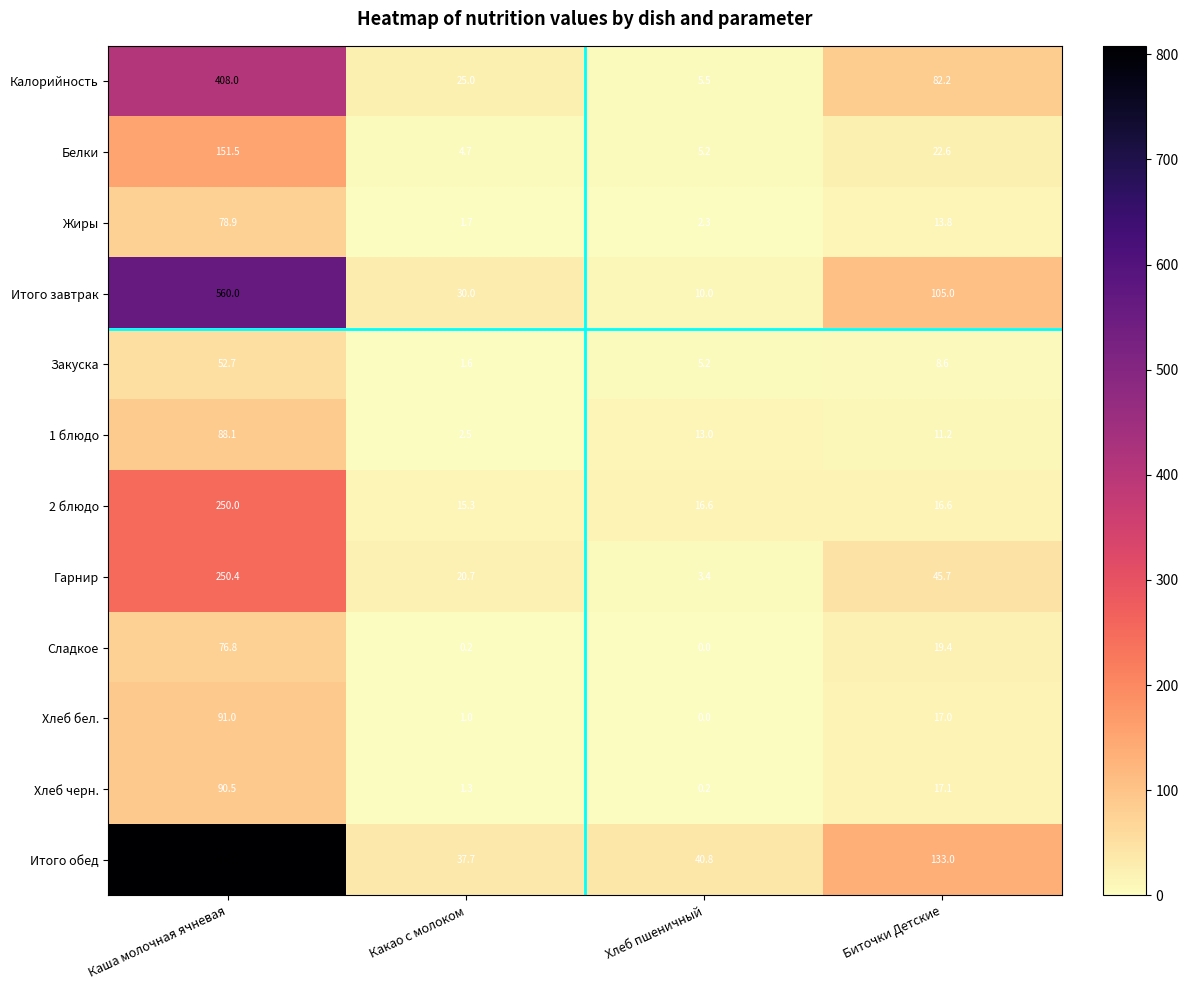

Which series has the largest total across all categories?

Итого обед